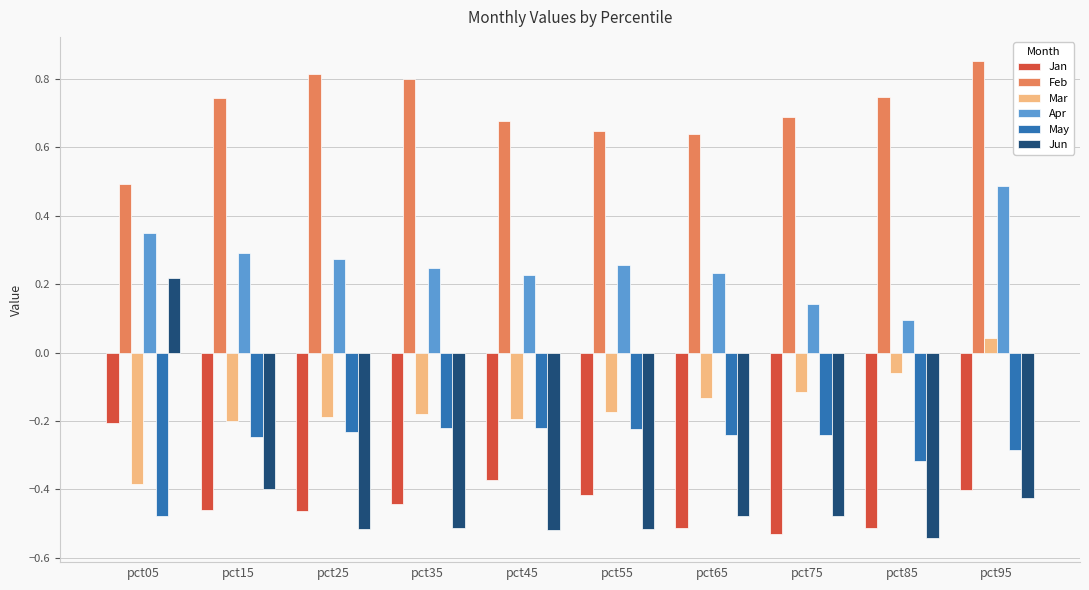

What is the sum of the Jan values at pct55 and pct95?

-0.8